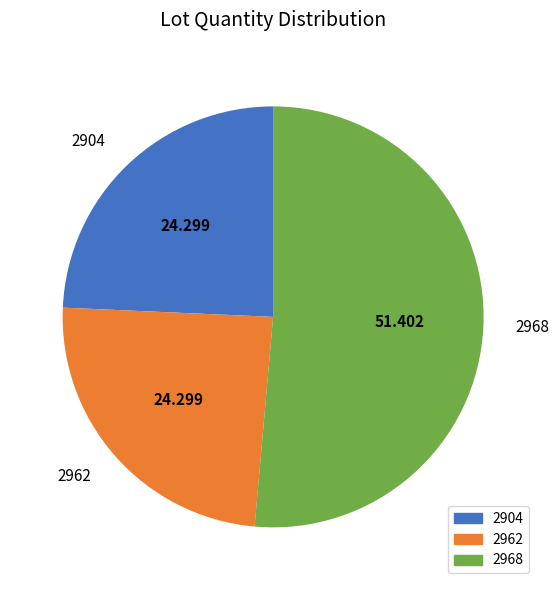

Is the sum of 2904 and 2968 greater than half?

Yes